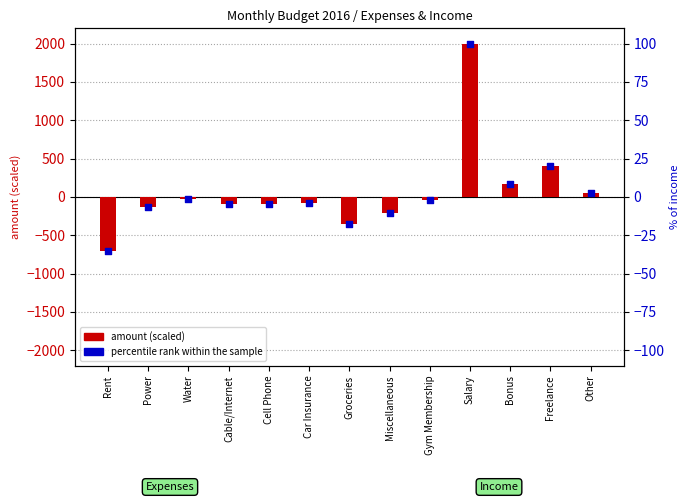

At which category is the sum across all series the highest?

Salary